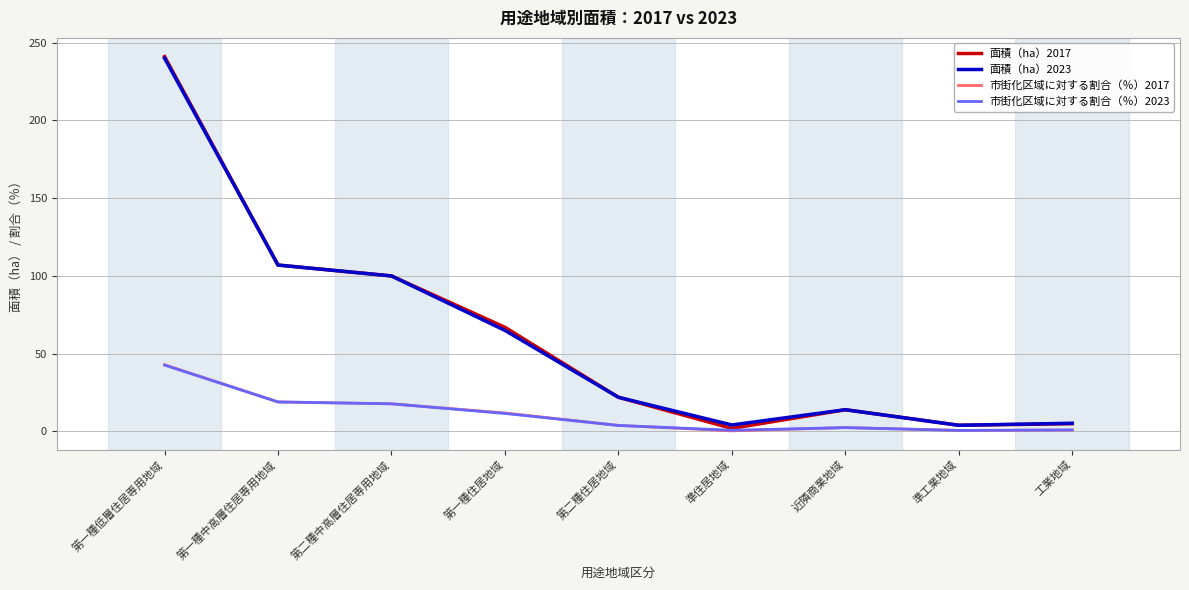

What is the average value of the 市街化区域に対する割合（％）2023 series?

11.1